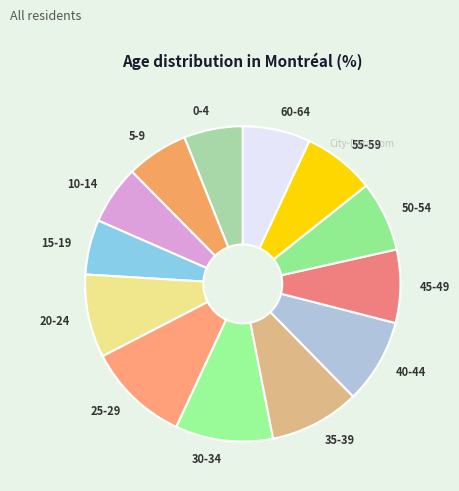

Combined, do 5-9 and 50-54 account for over 50%?

No